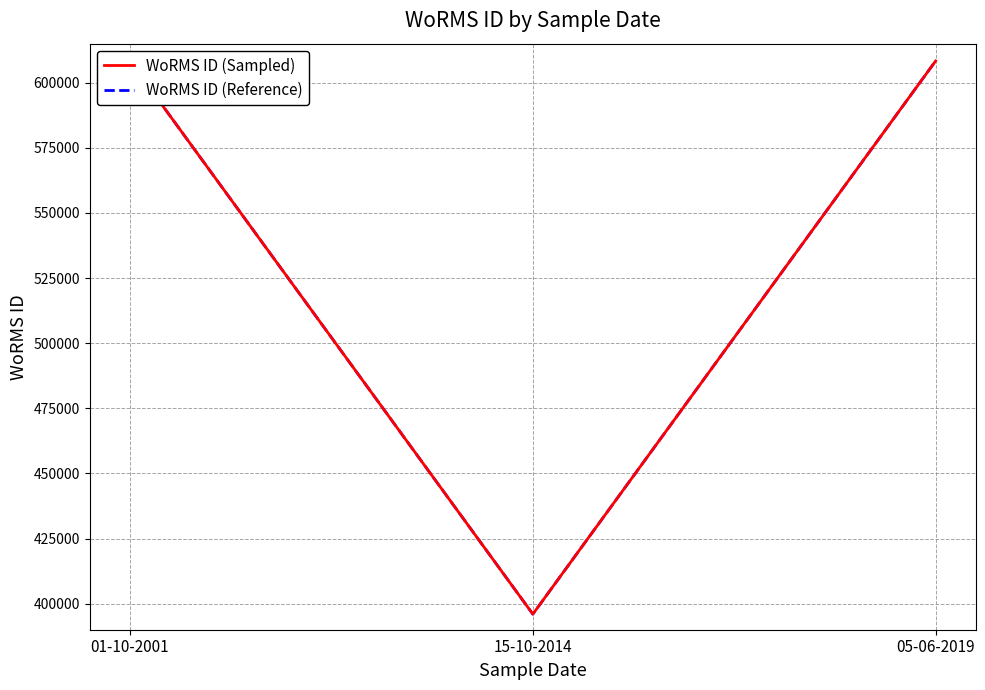

Read the WoRMS ID (Sampled) value at 01-10-2001.

608356